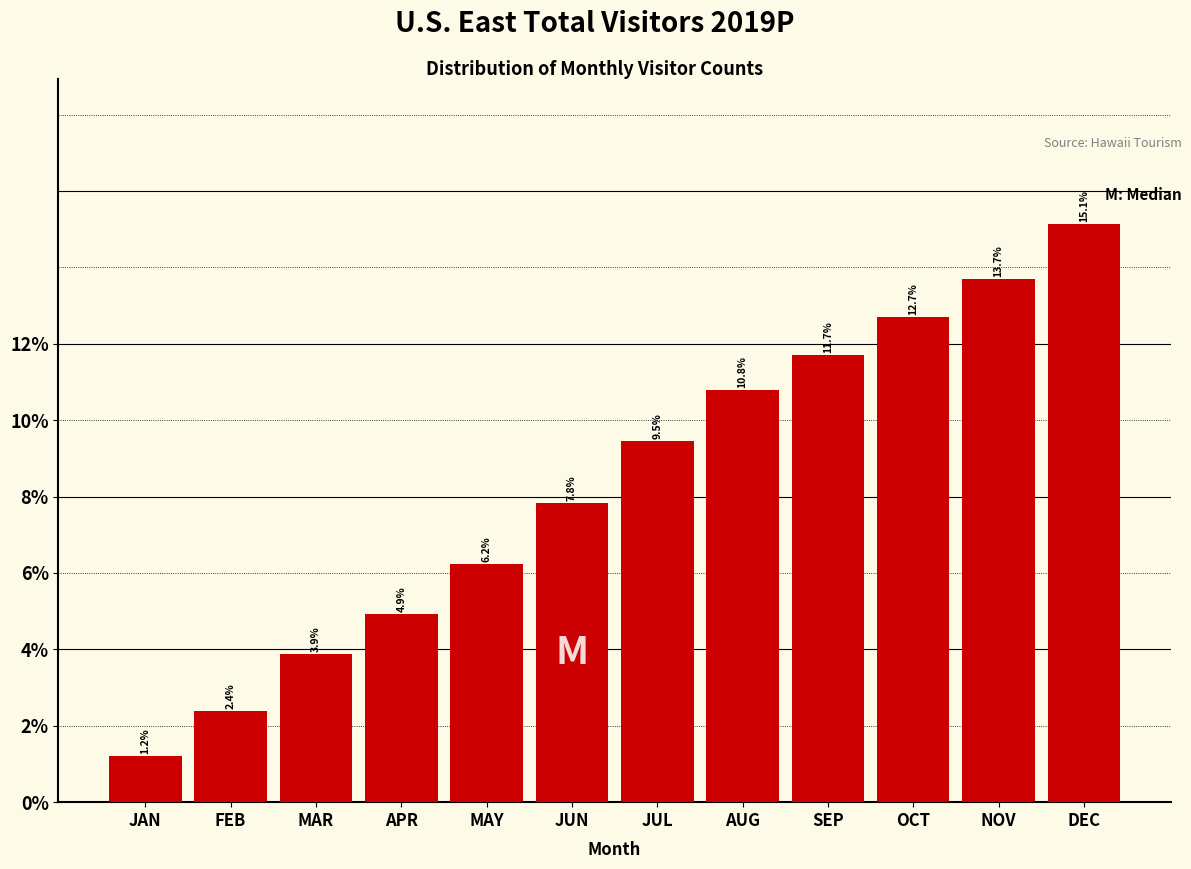

Reading right to left, transcribe all the data shown in this chart.

15.1	13.7	12.7	11.7	10.8	9.5	7.8	6.2	4.9	3.9	2.4	1.2